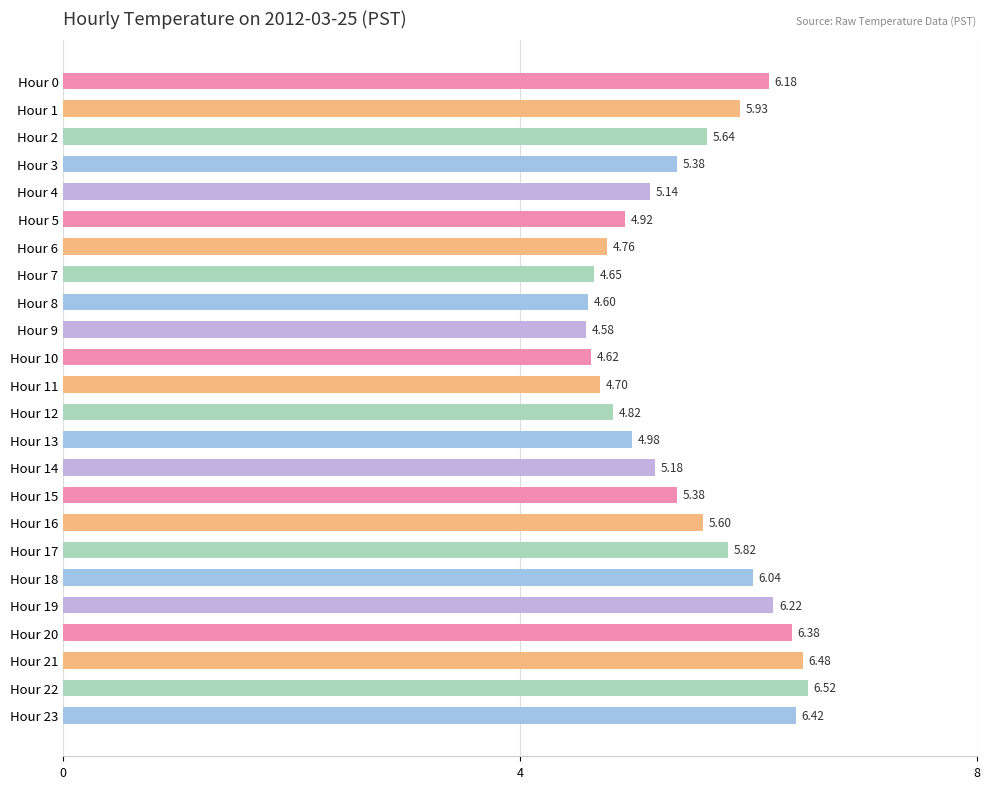

At which category does the chart reach its peak across all series?

Hour 22